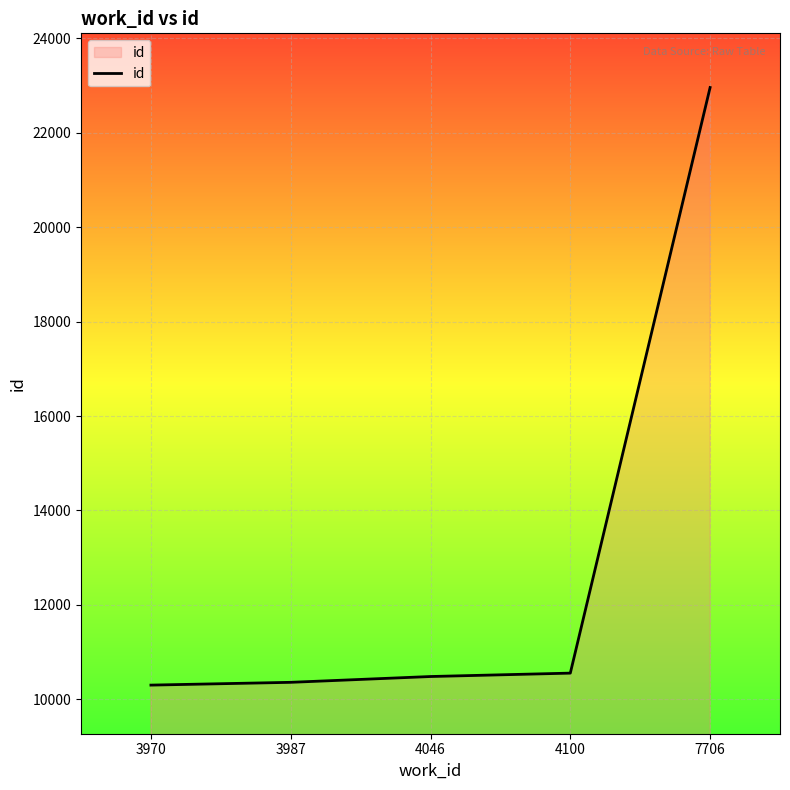

What is the difference between the maximum and minimum values?

12661